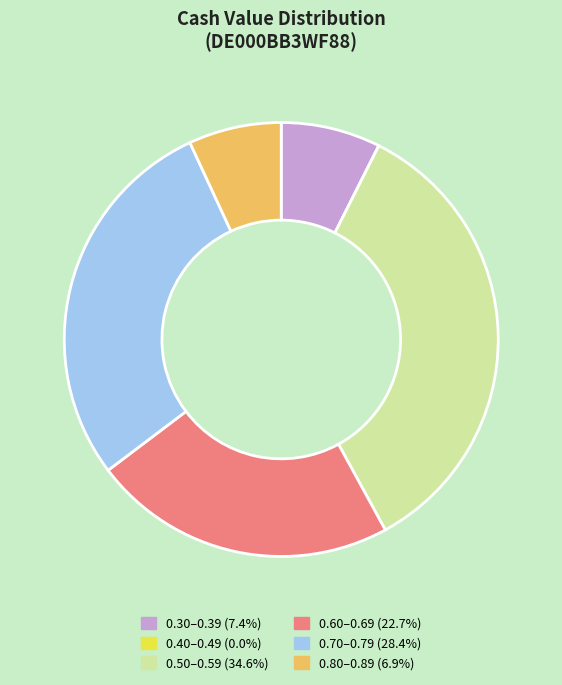

Is there any slice that represents more than half of the pie?

No